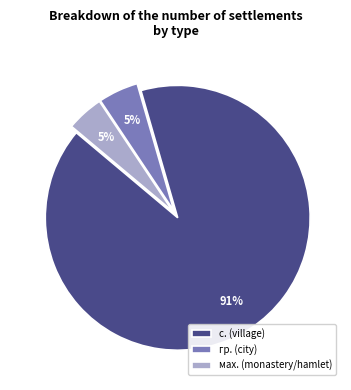

Combined, do гр. (city) and мах. (monastery/hamlet) account for over 50%?

No